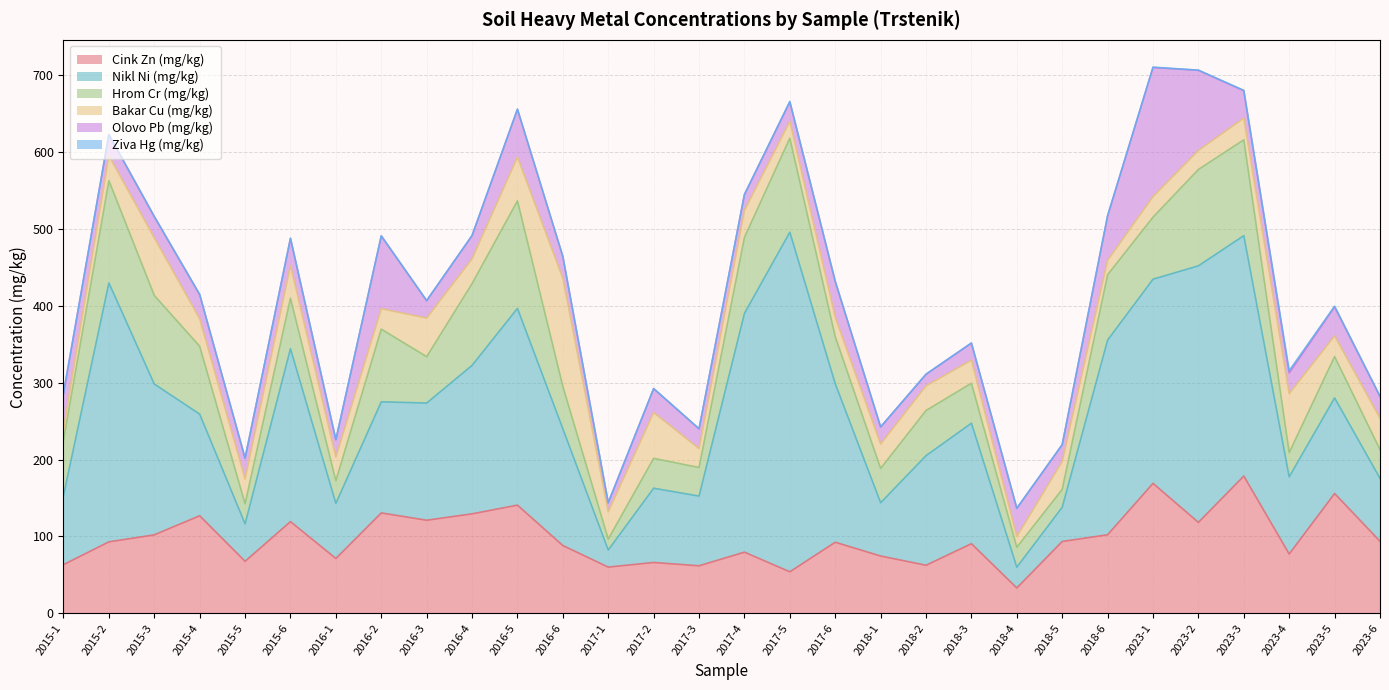

What is the value of the Olovo Pb (mg/kg) point at the 25th from the left?

167.8